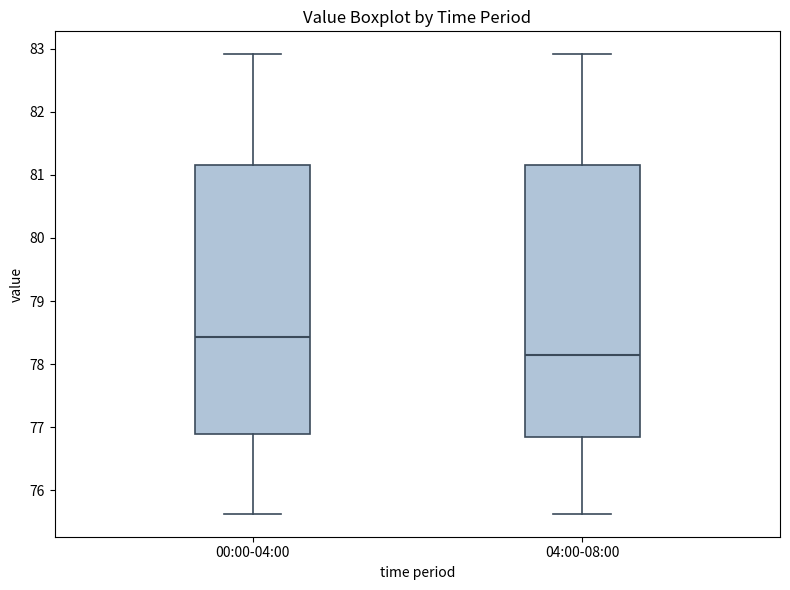

Reading left to right, read every box against the y-axis: the position of its median line, the range the box covers, and the ends of its whiskers. The values are not printed on the chart, so give them approximately, as read against the axis.

00:00-04:00: median 78.4, box 76.9 to 81.2, whiskers 75.6 to 82.9
04:00-08:00: median 78.2, box 76.8 to 81.2, whiskers 75.6 to 82.9